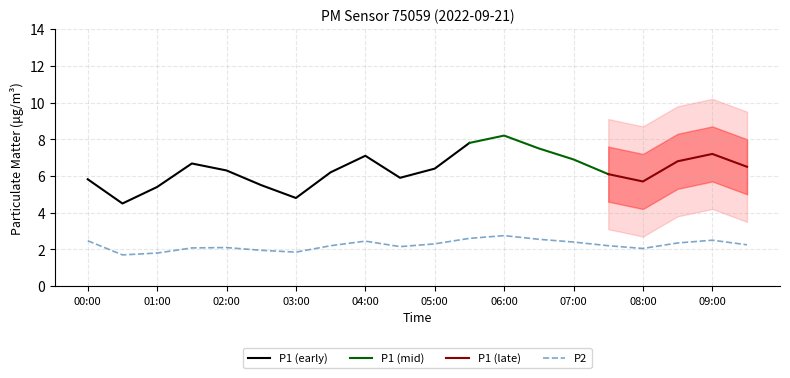

Is it true that the value at 04:30 is 3.3?

False